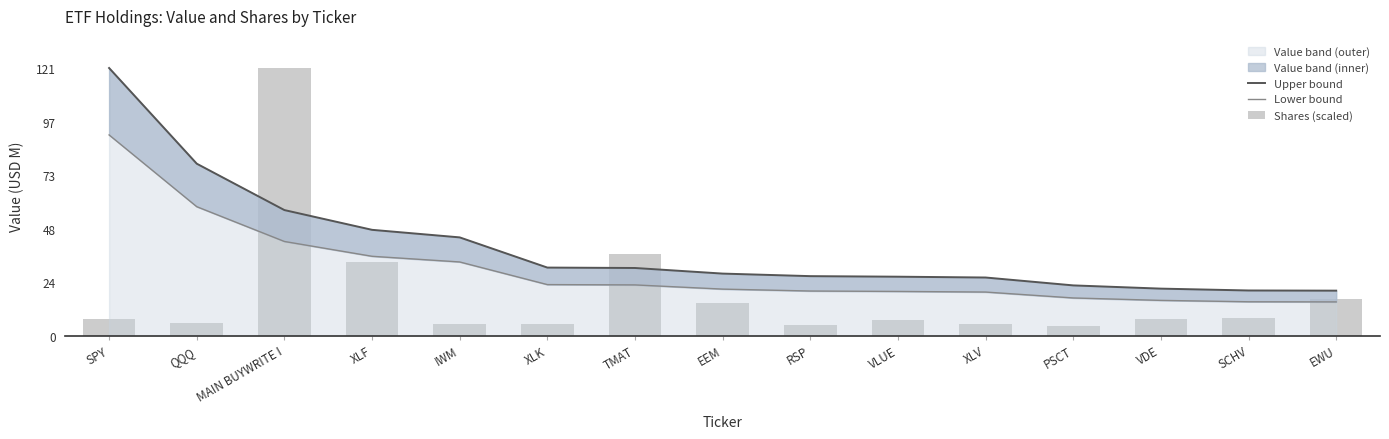

List the series in order of their overall mean, highest first.

Upper bound, Lower bound, Shares (scaled)